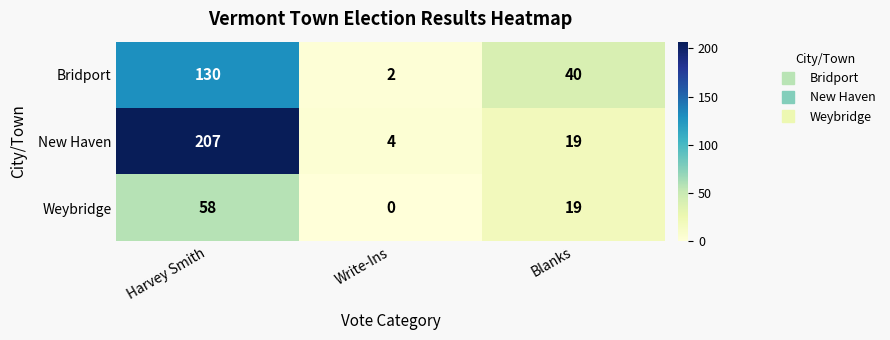

What is the difference between the maximum and second lowest values in the Bridport series?

90